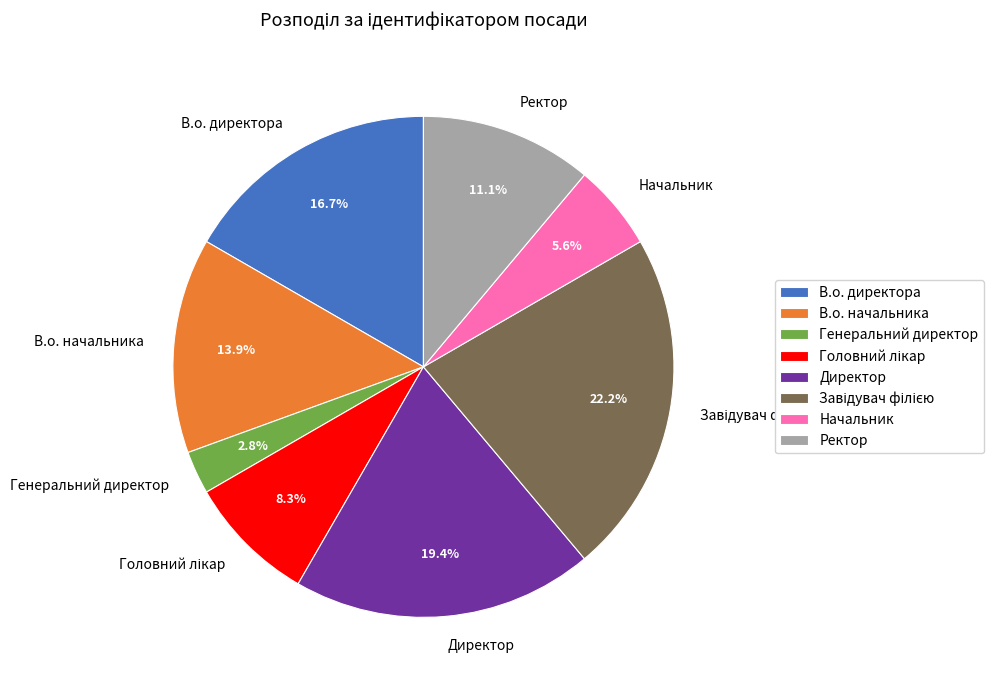

True or false: В.о. директора accounts for 2% of the total.

False